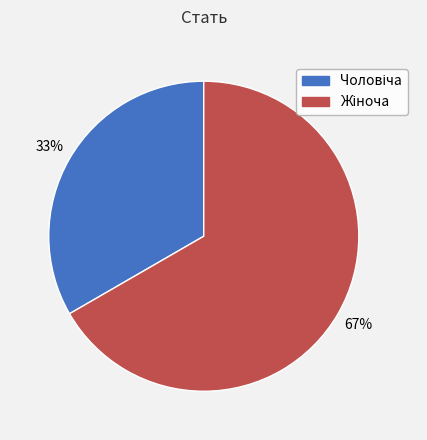

Is there any slice that represents more than half of the pie?

Yes